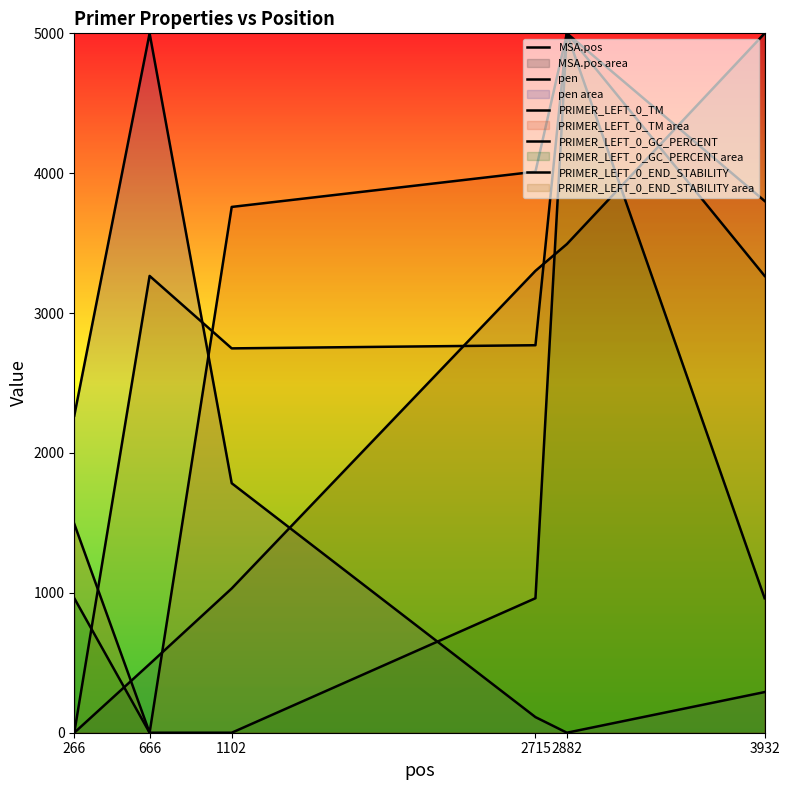

How many values in the MSA.pos series exceed 3301?

3